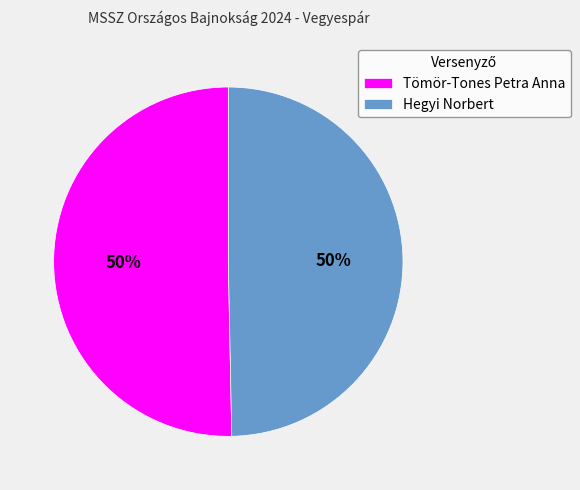

What is the ratio of the value at Tömör-Tones Petra Anna to the value at Hegyi Norbert?

1.0